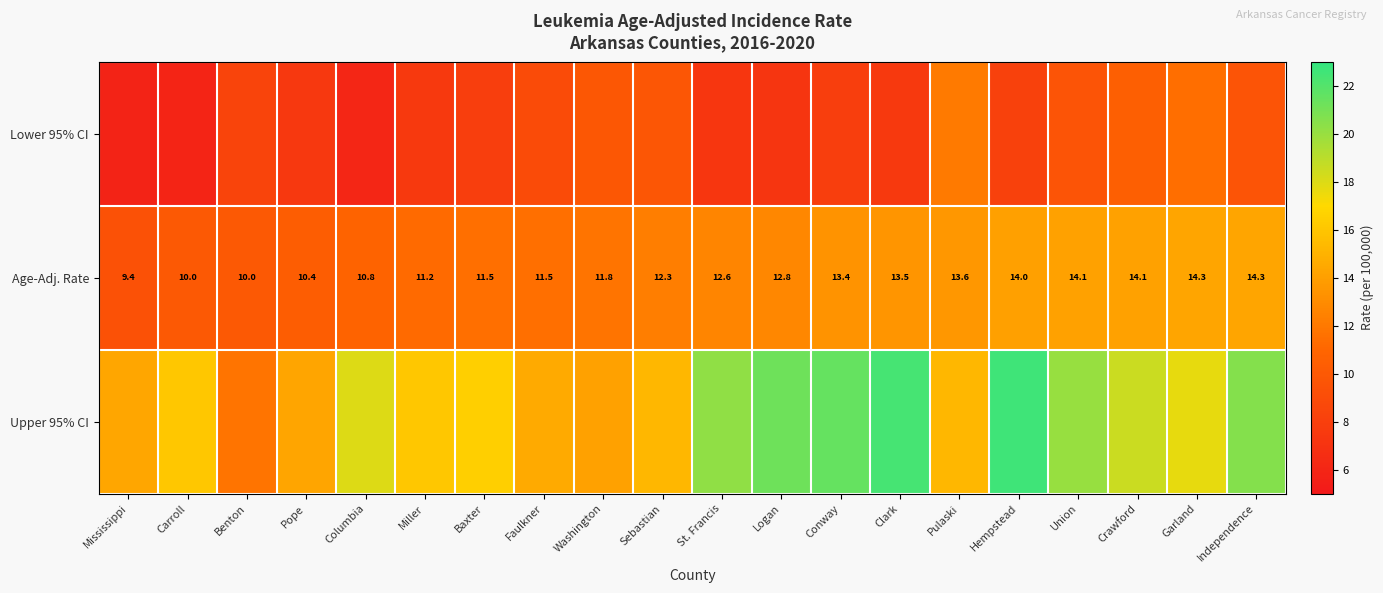

What is the difference between the maximum and minimum values in the Upper 95% CI series?

10.8